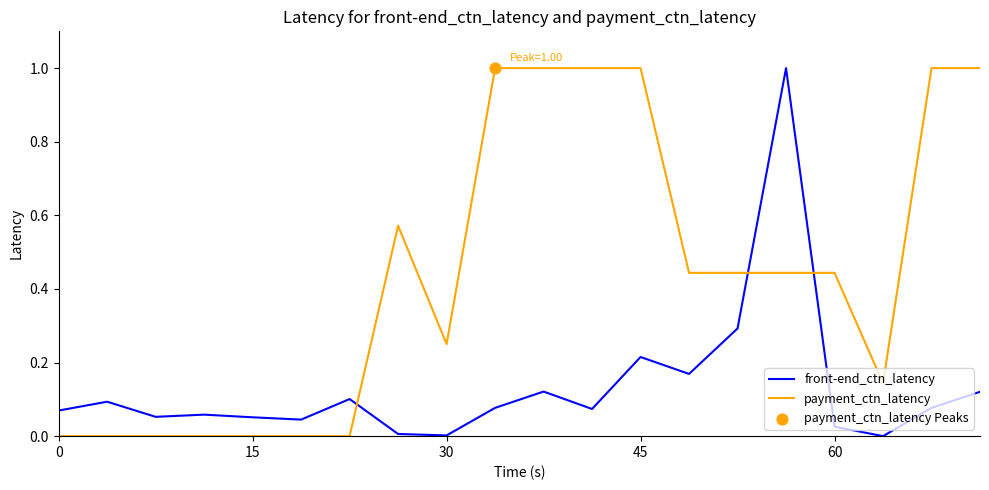

How many intersections are there between front-end_ctn_latency and payment_ctn_latency?

3